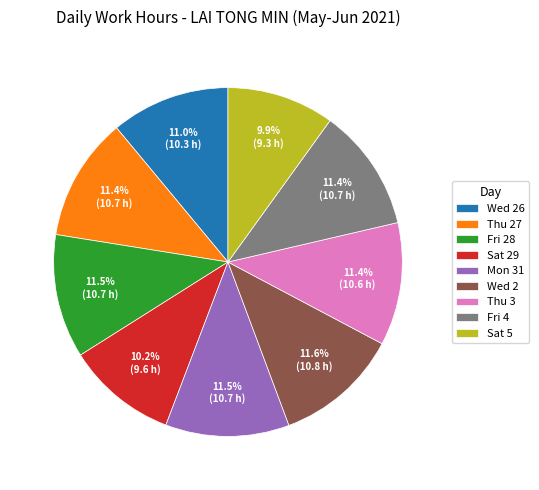

What is the ratio of the value at Thu 3 to the value at Sat 29?

1.1